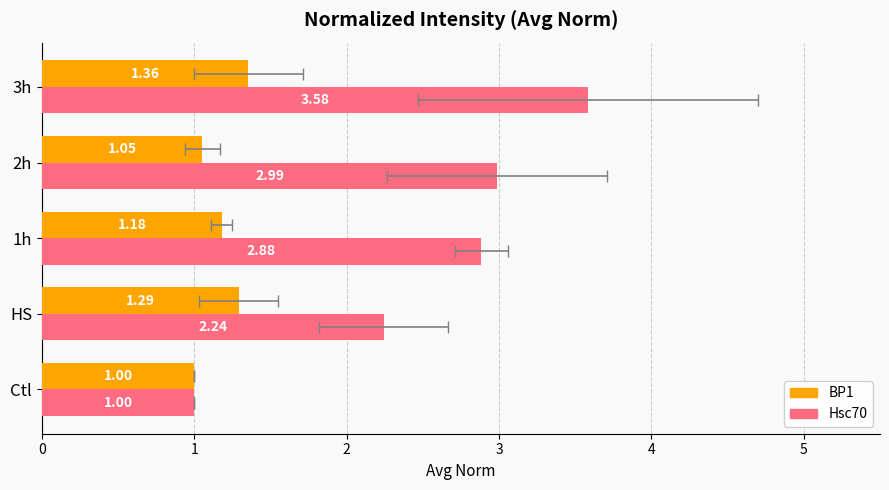

What is the value of the Hsc70 bar at the 2nd from the left?

2.2